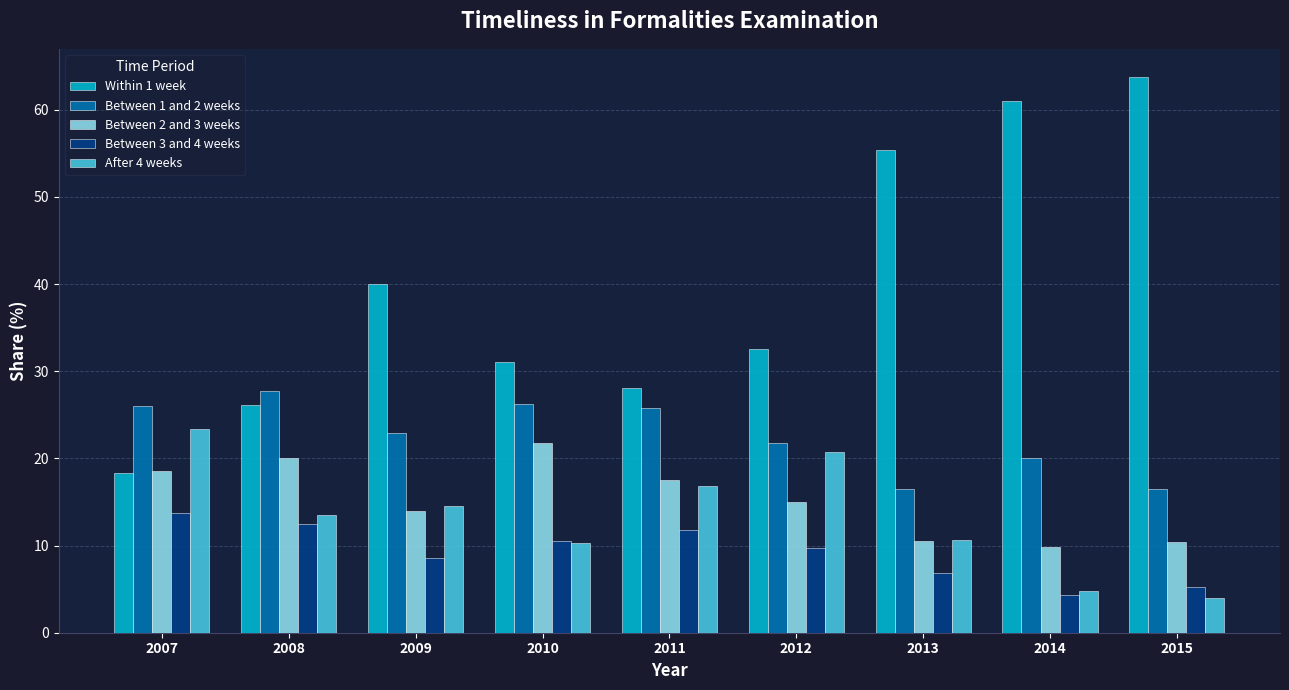

True or false: Between 1 and 2 weeks has a value of 26.0 at 2007.

True